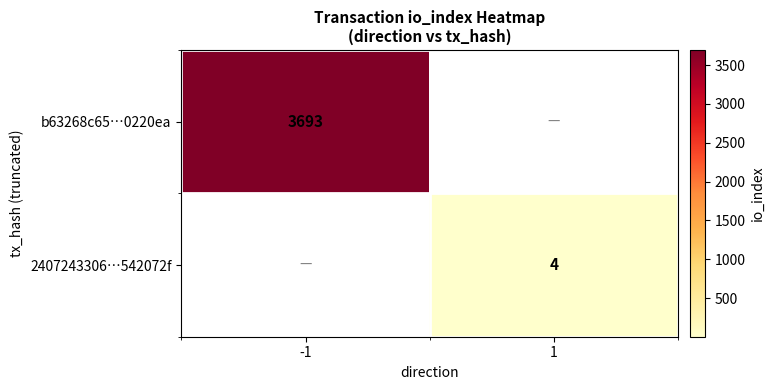

True or false: 2407243306…542072f has a value of 6 at 1.

False